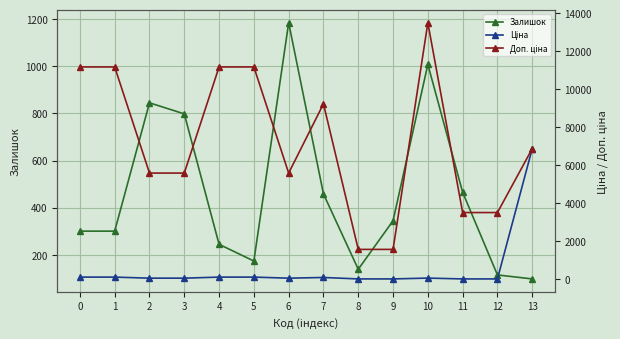

Where is the first local minimum for Доп. ціна?

6